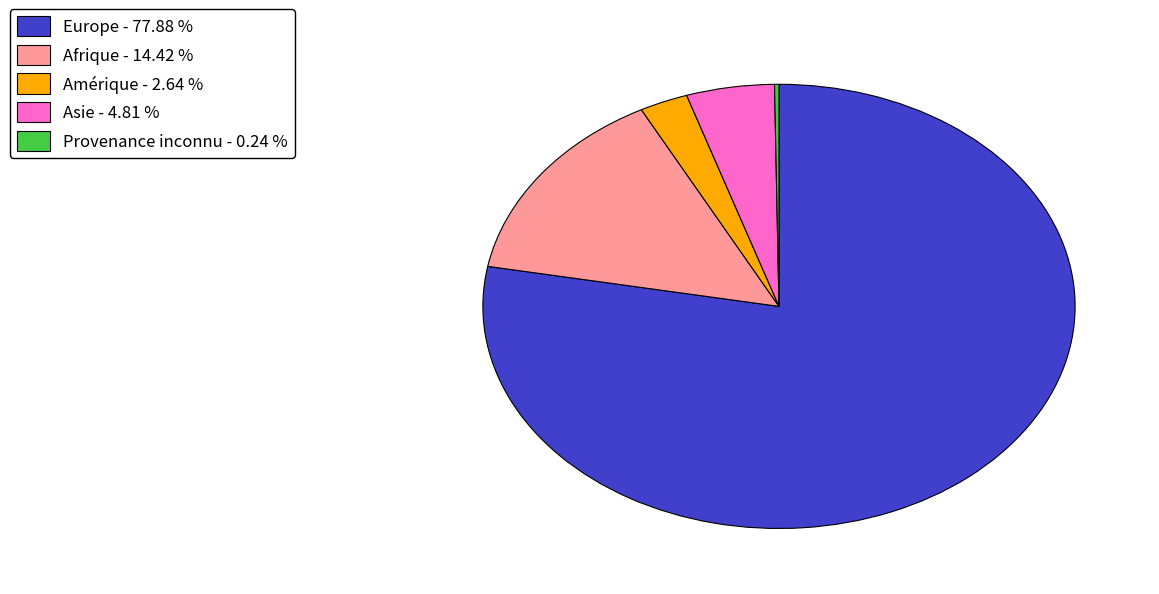

Which has a higher value, Asie - 4.81 % or Amérique - 2.64 %?

Asie - 4.81 %